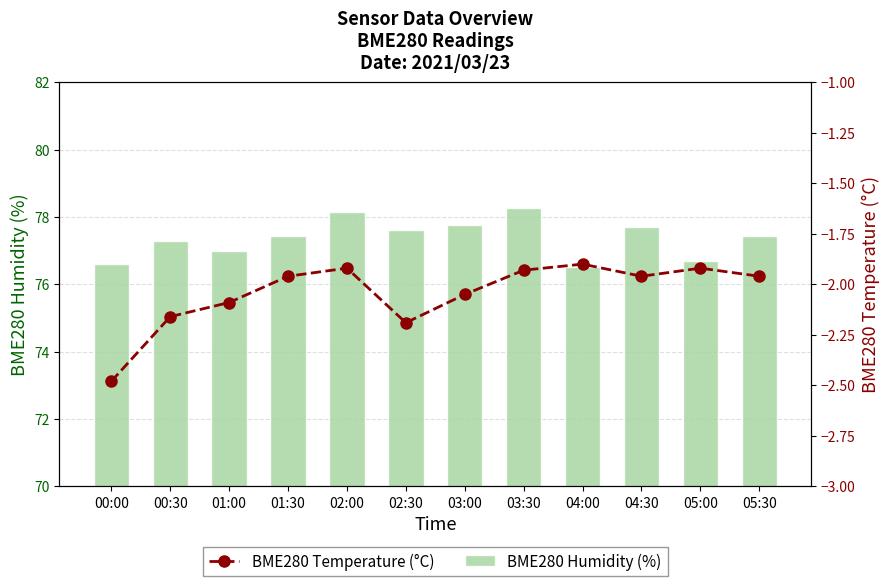

Reading right to left, extract all data points from this chart.

BME280 Humidity (%): 05:30=77.4	05:00=76.7	04:30=77.7	04:00=76.5	03:30=78.3	03:00=77.8	02:30=77.6	02:00=78.2	01:30=77.4	01:00=77.0	00:30=77.3	00:00=76.6
BME280 Temperature (°C): 05:30=-2.0	05:00=-1.9	04:30=-2.0	04:00=-1.9	03:30=-1.9	03:00=-2.0	02:30=-2.2	02:00=-1.9	01:30=-2.0	01:00=-2.1	00:30=-2.2	00:00=-2.5